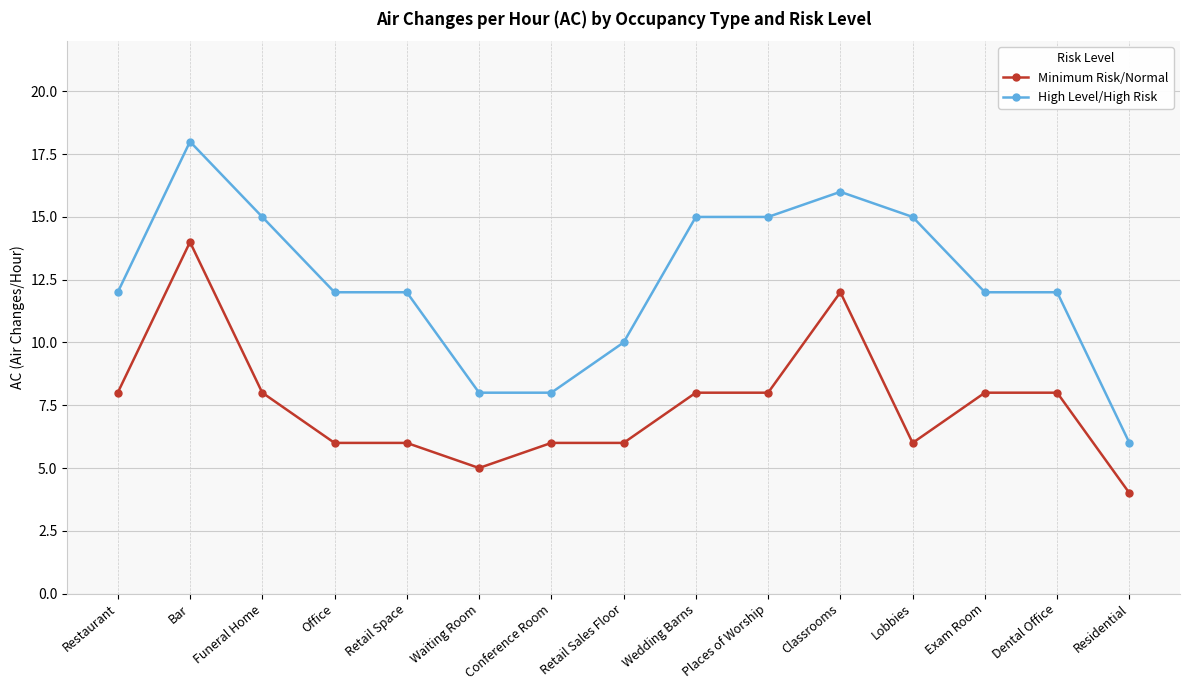

At which category does High Level/High Risk reach its first local peak?

Bar